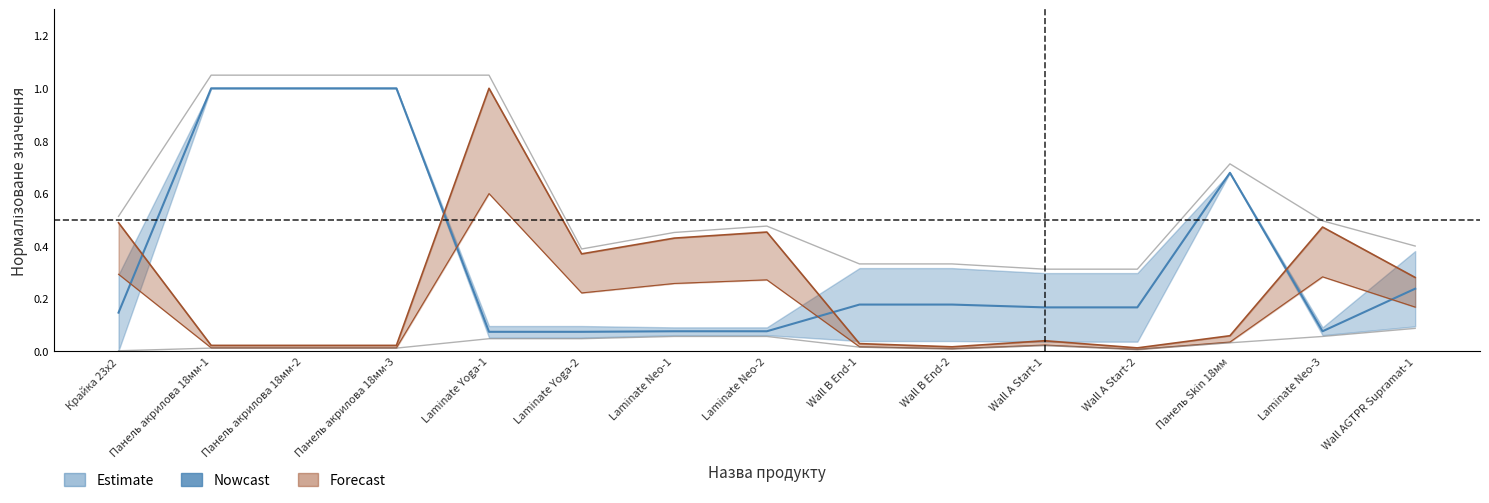

Reading left to right, transcribe all the data shown in this chart.

Крайка 23x2=0.1	Панель акрилова 18мм-1=1.0	Панель акрилова 18мм-2=1.0	Панель акрилова 18мм-3=1.0	Laminate Yoga-1=0.1	Laminate Yoga-2=0.1	Laminate Neo-1=0.1	Laminate Neo-2=0.1	Wall B End-1=0.2	Wall B End-2=0.2	Wall A Start-1=0.2	Wall A Start-2=0.2	Панель Skin 18мм=0.7	Laminate Neo-3=0.1	Wall AGTPR Supramat-1=0.2